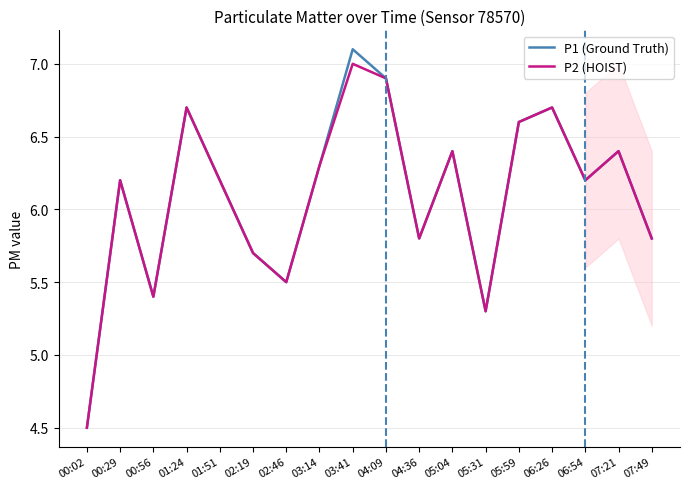

At which label is P2 (HOIST) closest to 5?

05:31